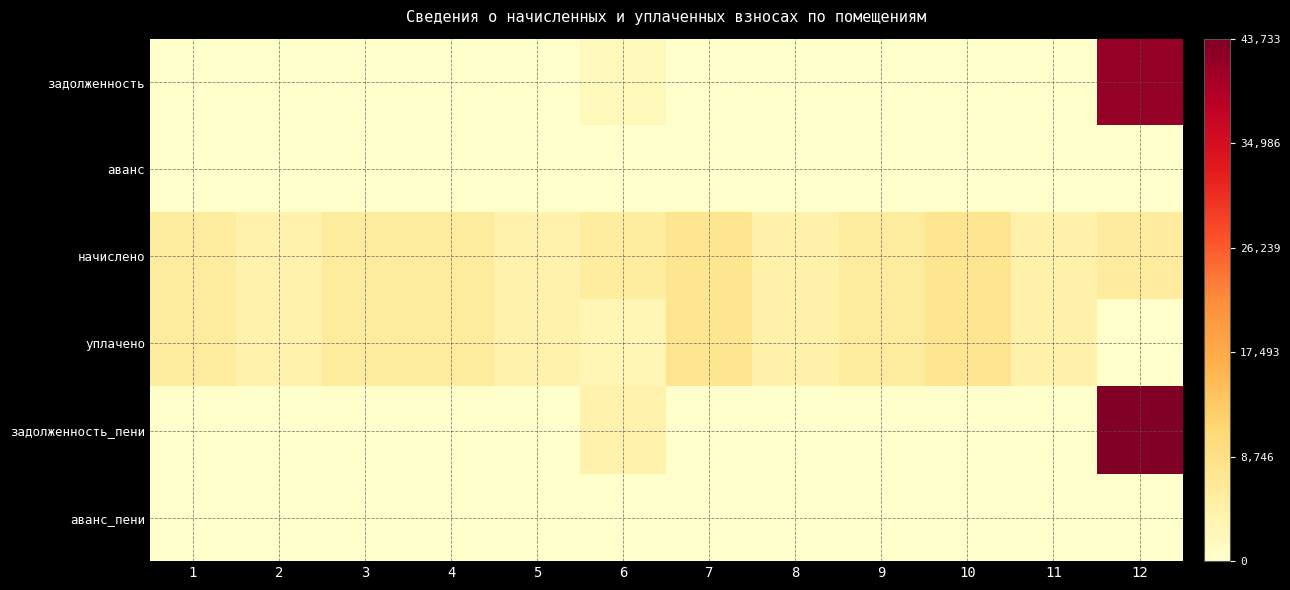

What is the spread (max minus min) of values at 3?

5702.4